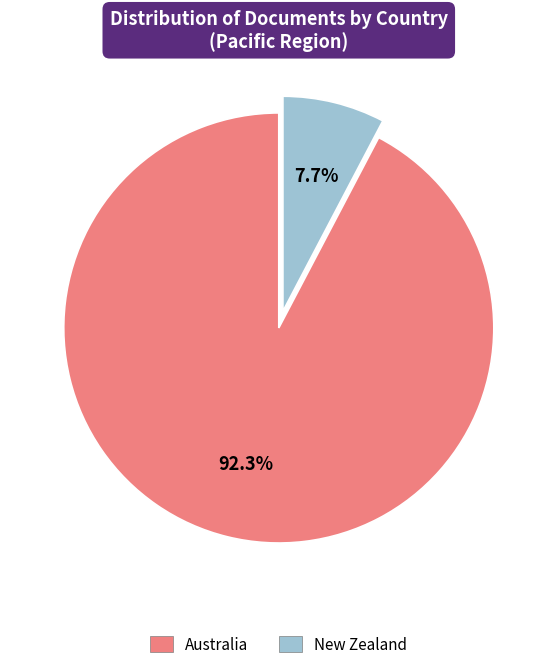

How many slices are in this pie chart?

2